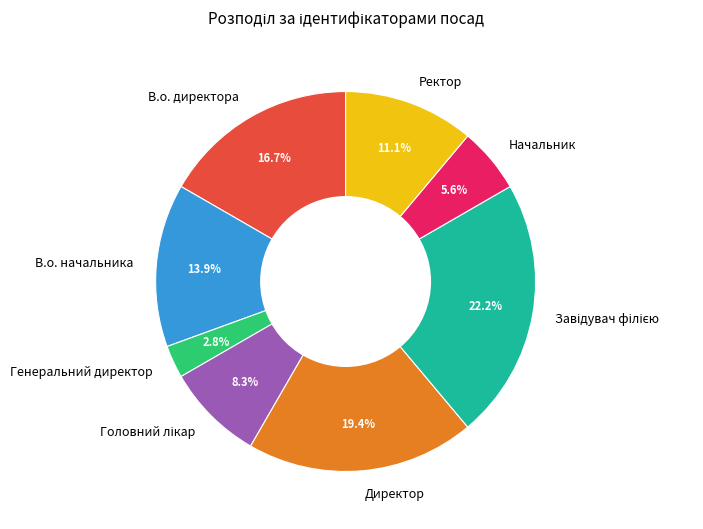

How many segments does this pie chart have?

8